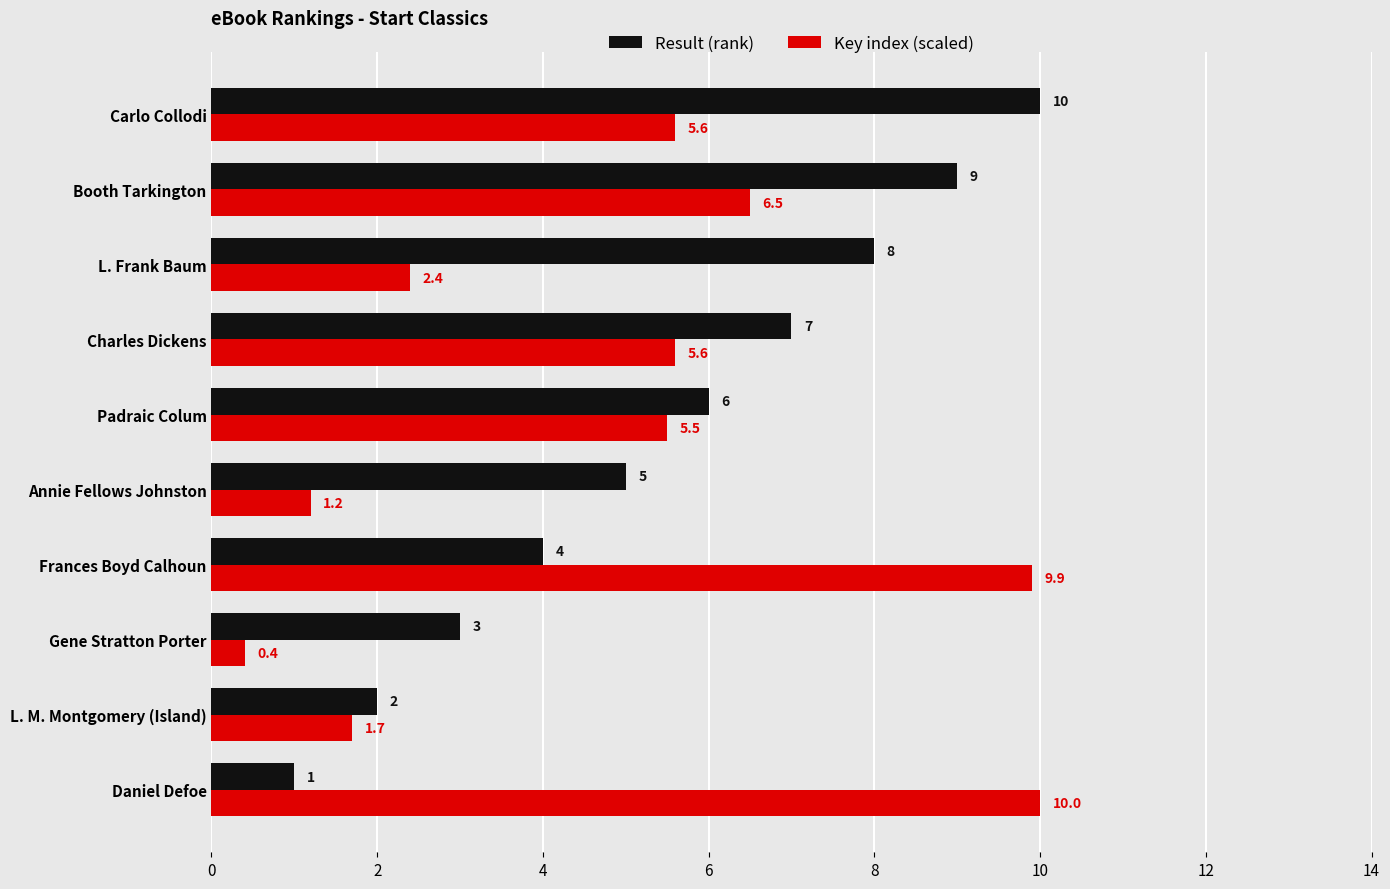

What is the difference between the maximum and minimum values in the Result (rank) series?

9.0